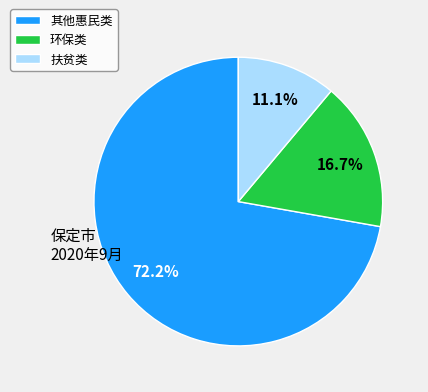

What is the largest slice in the pie chart?

其他惠民类